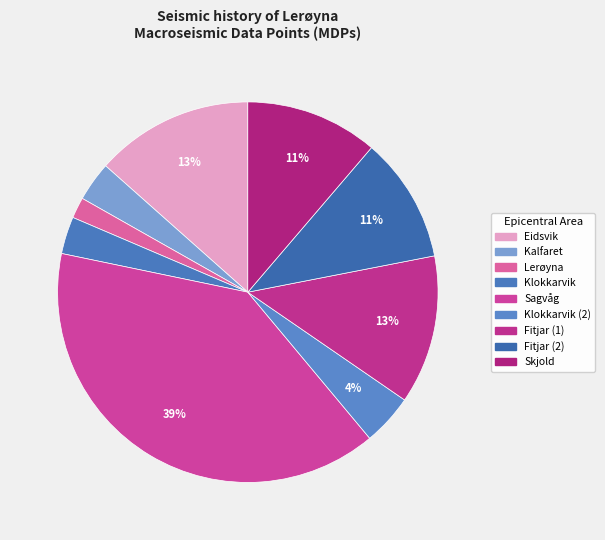

To the nearest percent, what is the difference between the largest and smallest slice percentages?

38%